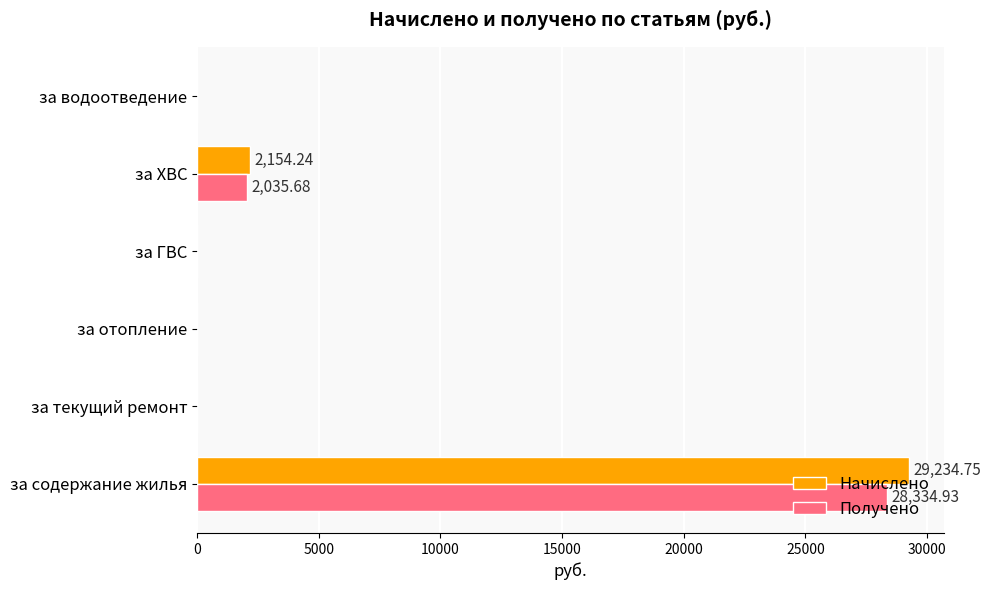

Is the value of Начислено at за содержание жилья greater than the value of Получено at за текущий ремонт?

Yes